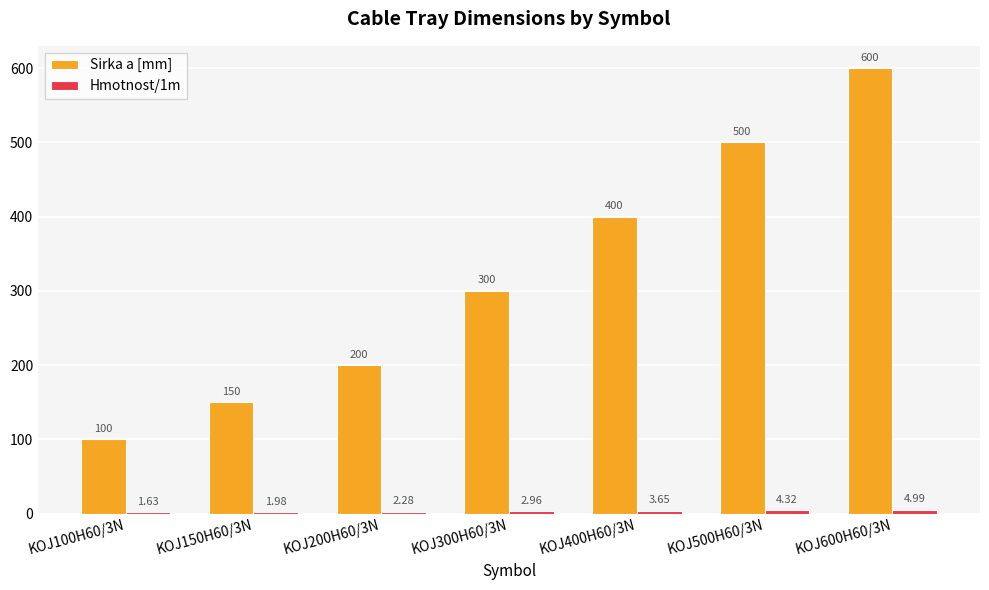

Does the chart contain stacked bars?

No